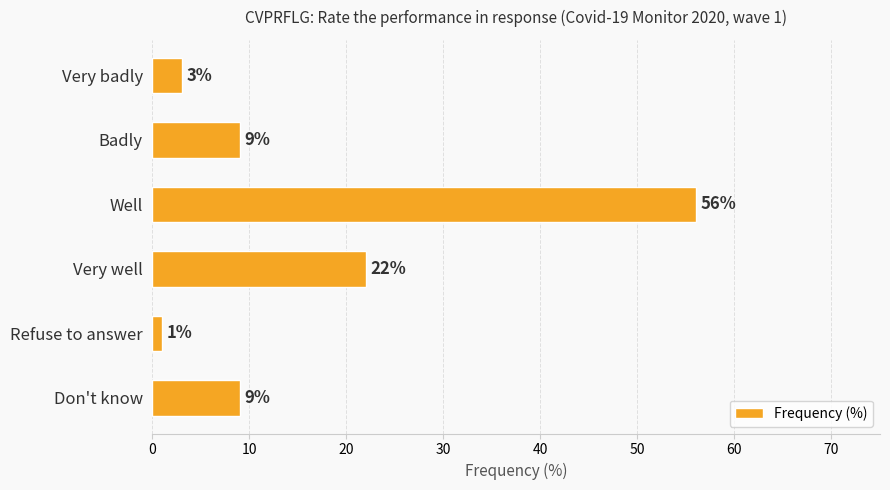

What is the label of the 4th bar from the bottom?

Well